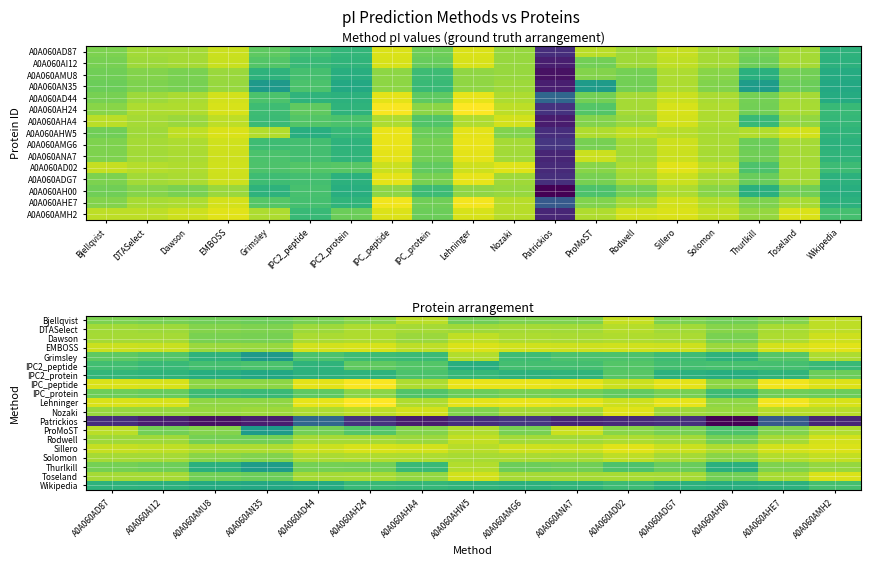

List the series in order of their peak value, highest first.

Lehninger, IPC_peptide, Sillero, EMBOSS, Nozaki, Toseland, Rodwell, Dawson, ProMoST, Bjellqvist, Solomon, DTASelect, Grimsley, Thurlkill, IPC_protein, IPC2_protein, IPC2_peptide, Wikipedia, Patrickios